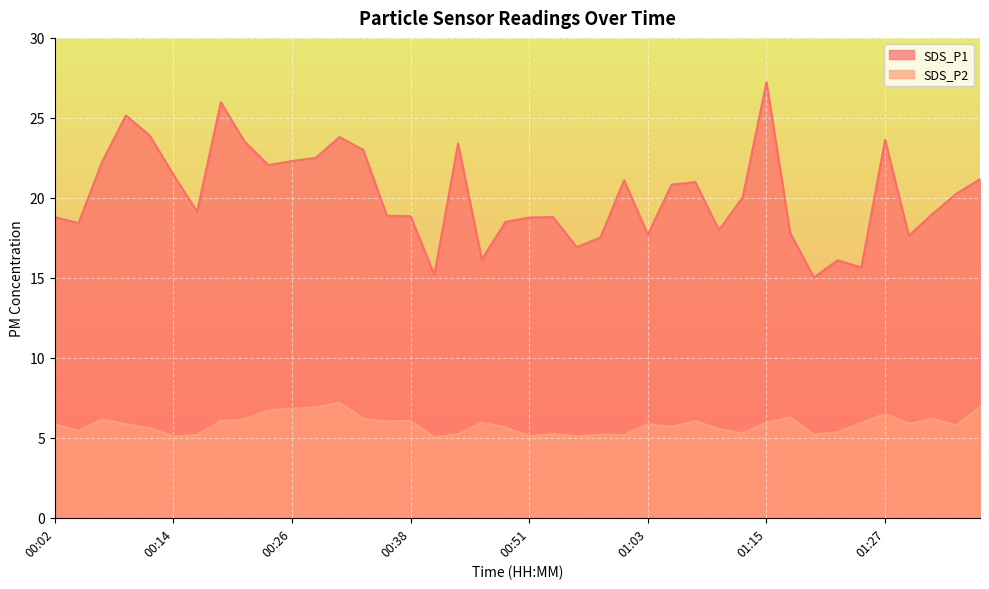

How many lines are shown in the chart?

2